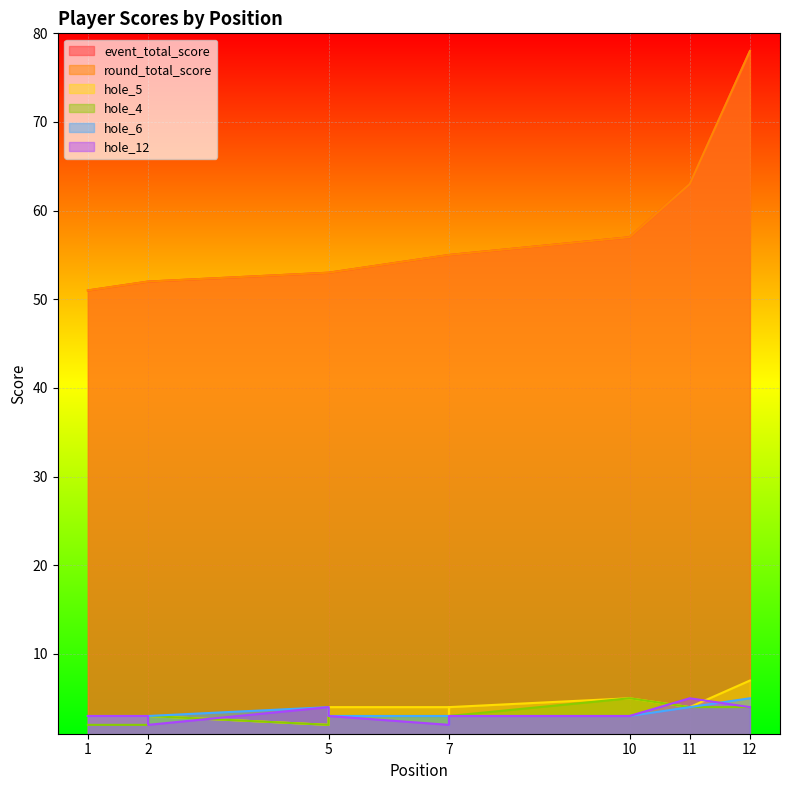

What is the approximate value of hole_12 at 5?

3